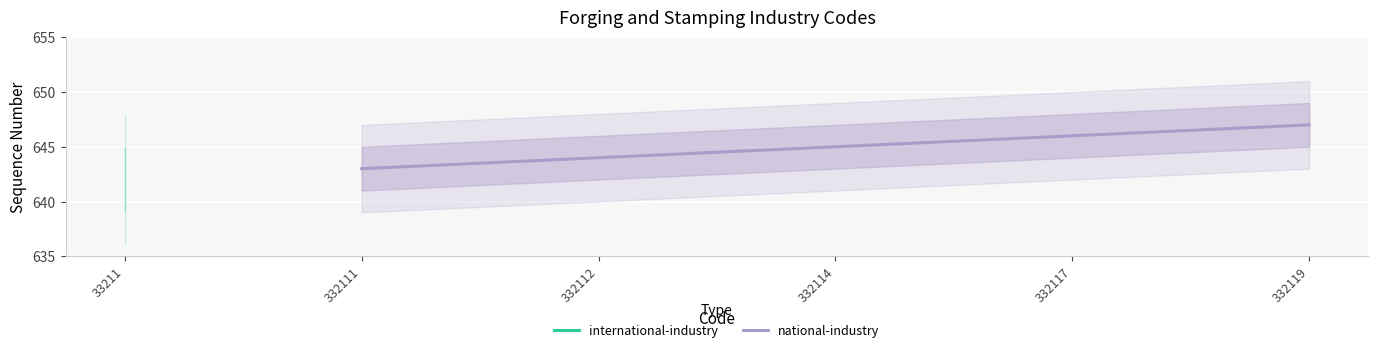

What is the smallest value displayed?

643